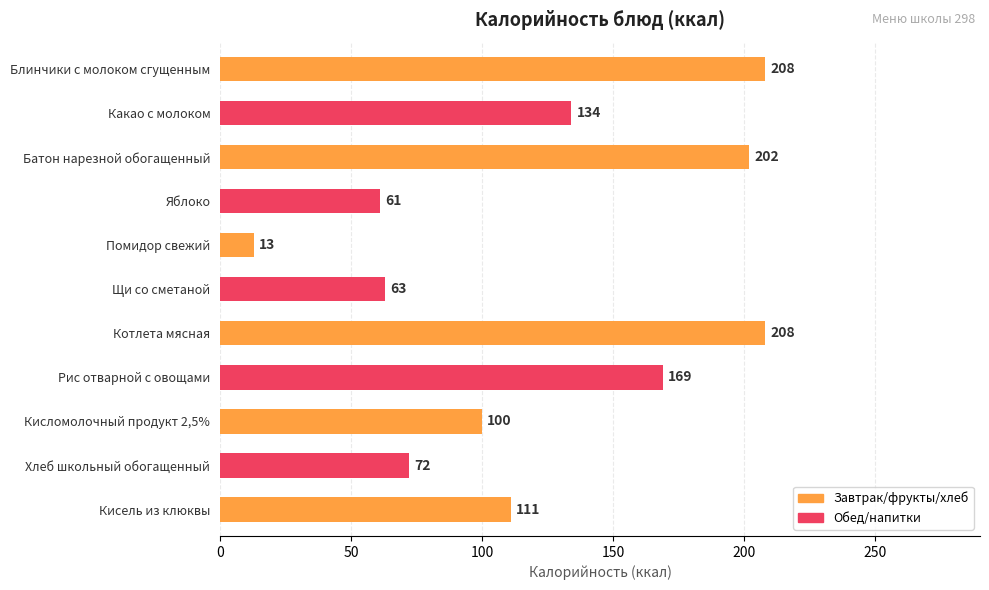

What is the change in value from Какао с молоком to Щи со сметаной?

-71